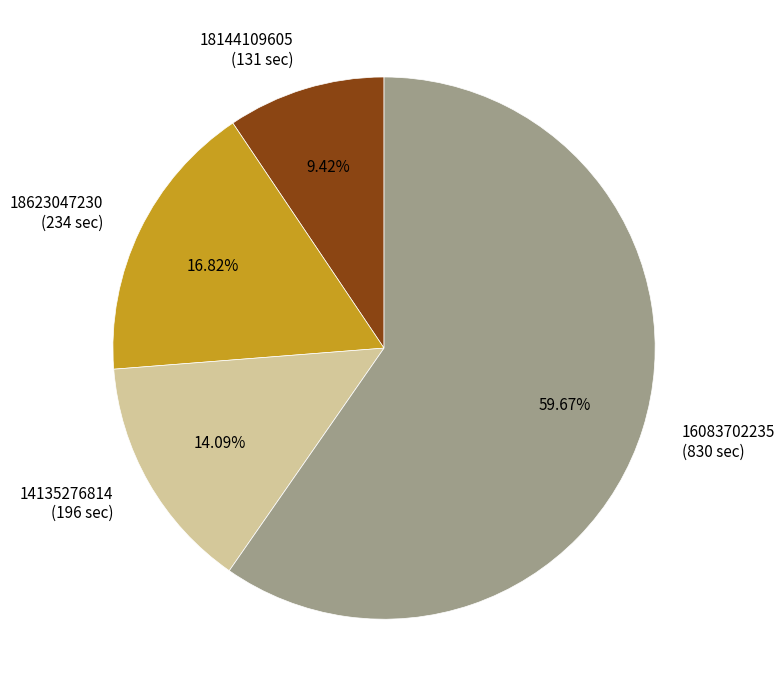

What percentage do 16083702235 and 14135276814 together represent?

73.8%